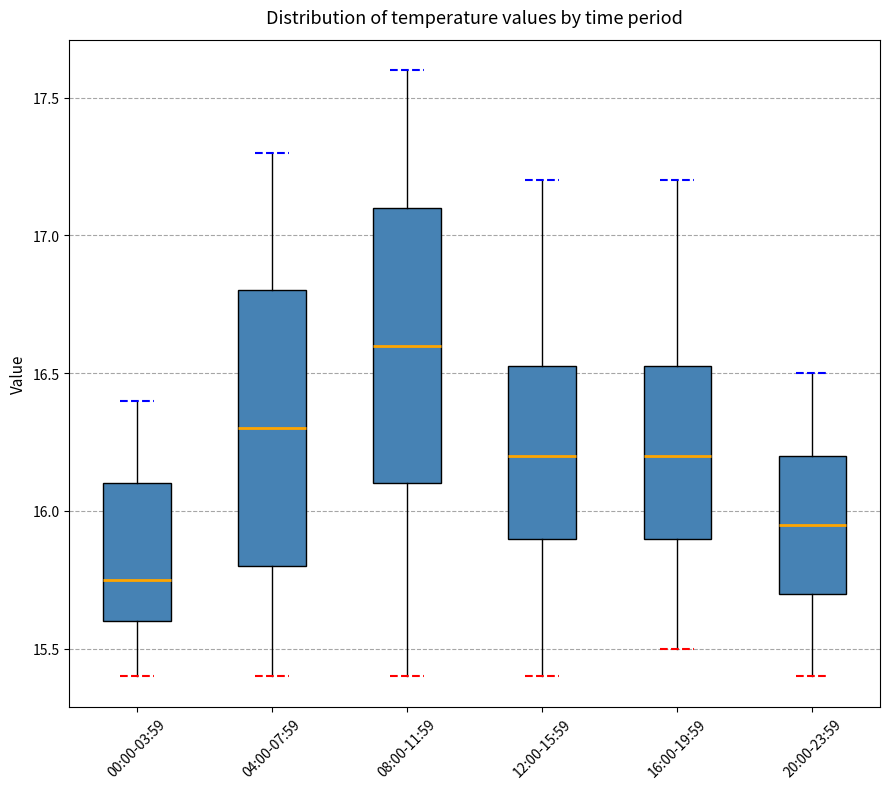

Reading left to right, read every box against the y-axis: the position of its median line, the range the box covers, and the ends of its whiskers. The values are not printed on the chart, so give them approximately, as read against the axis.

00:00-03:59: median 15.75, box 15.60 to 16.10, whiskers 15.40 to 16.40
04:00-07:59: median 16.30, box 15.80 to 16.80, whiskers 15.40 to 17.30
08:00-11:59: median 16.60, box 16.10 to 17.10, whiskers 15.40 to 17.60
12:00-15:59: median 16.20, box 15.90 to 16.55, whiskers 15.40 to 17.20
16:00-19:59: median 16.20, box 15.90 to 16.55, whiskers 15.50 to 17.20
20:00-23:59: median 15.95, box 15.70 to 16.20, whiskers 15.40 to 16.50